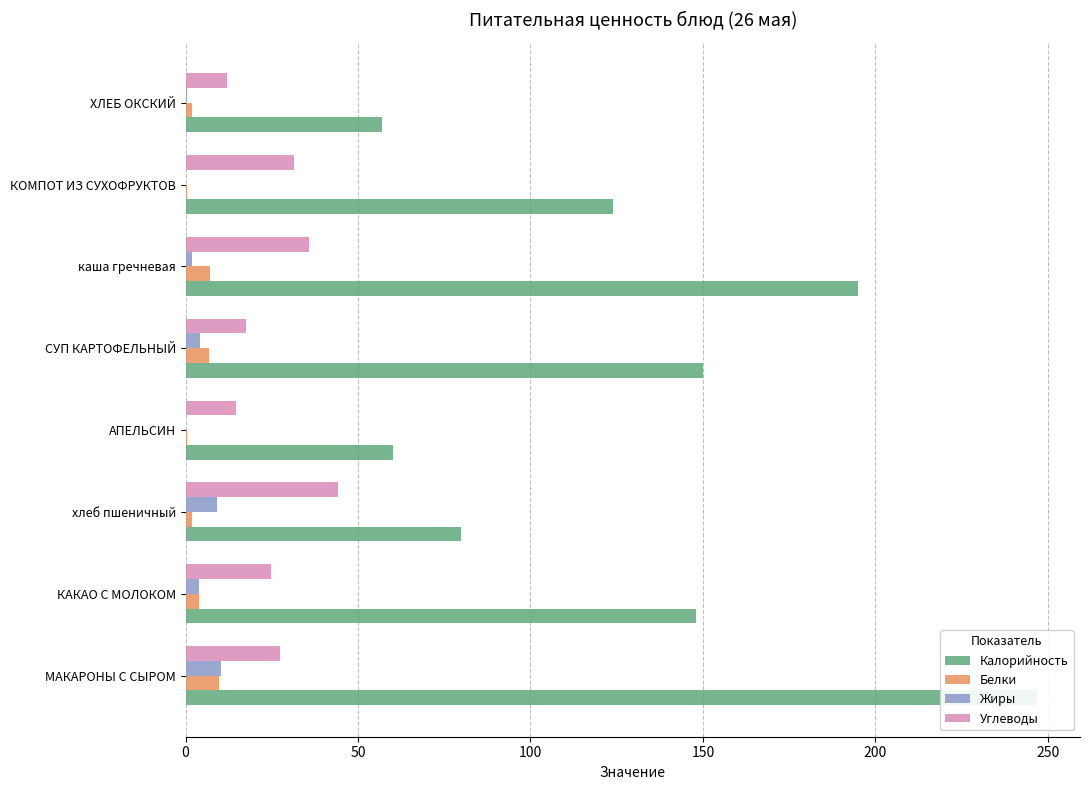

Count the number of data series in this chart.

4